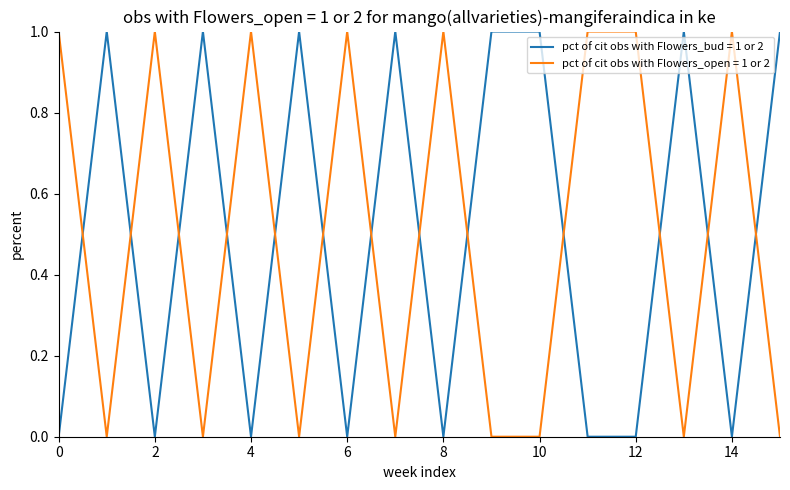

Which series ends up on top after the final intersection of pct of cit obs with Flowers_open = 1 or 2 and pct of cit obs with Flowers_bud = 1 or 2?

pct of cit obs with Flowers_bud = 1 or 2